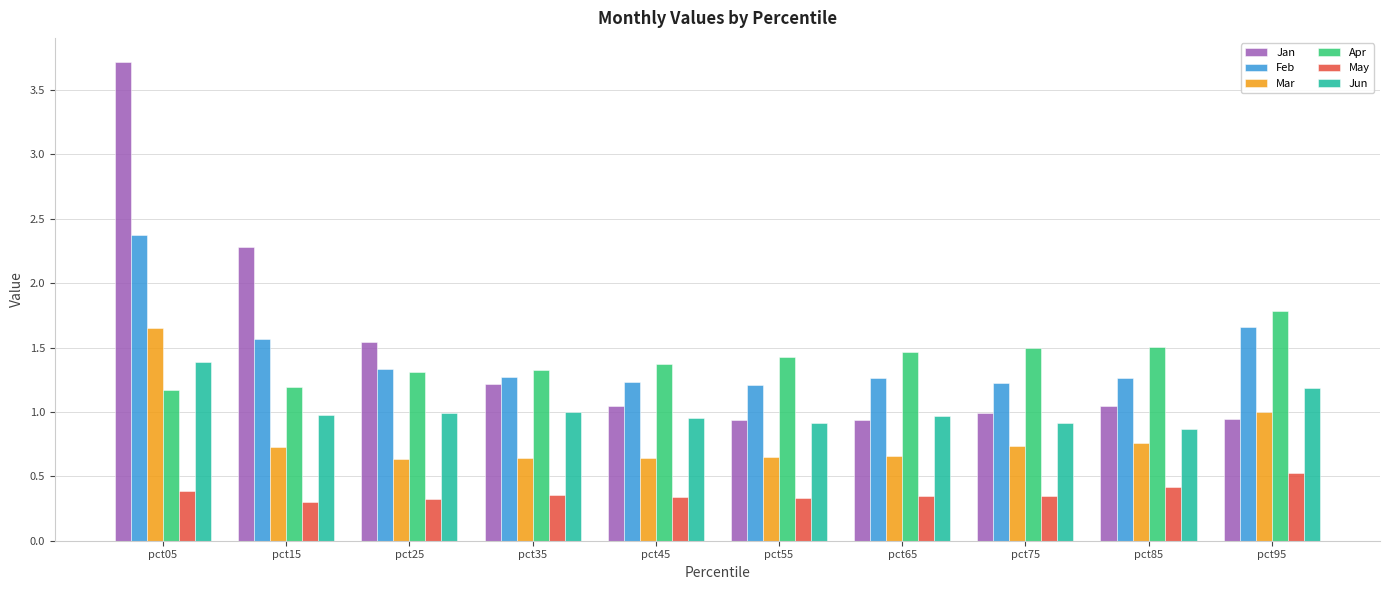

At which label does Jun reach its peak?

pct05